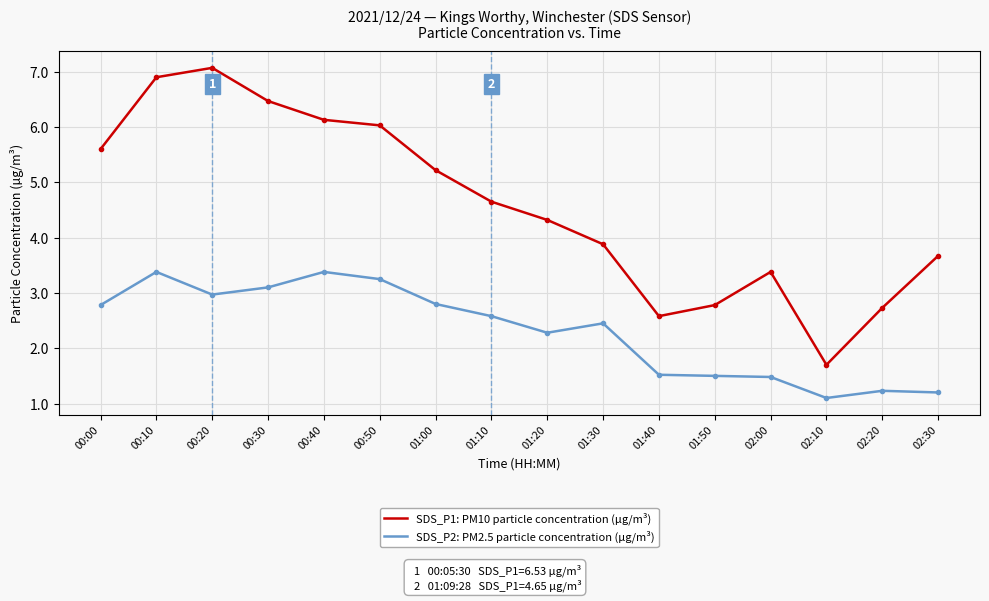

What is the difference between the highest and lowest values at 01:20?

2.0